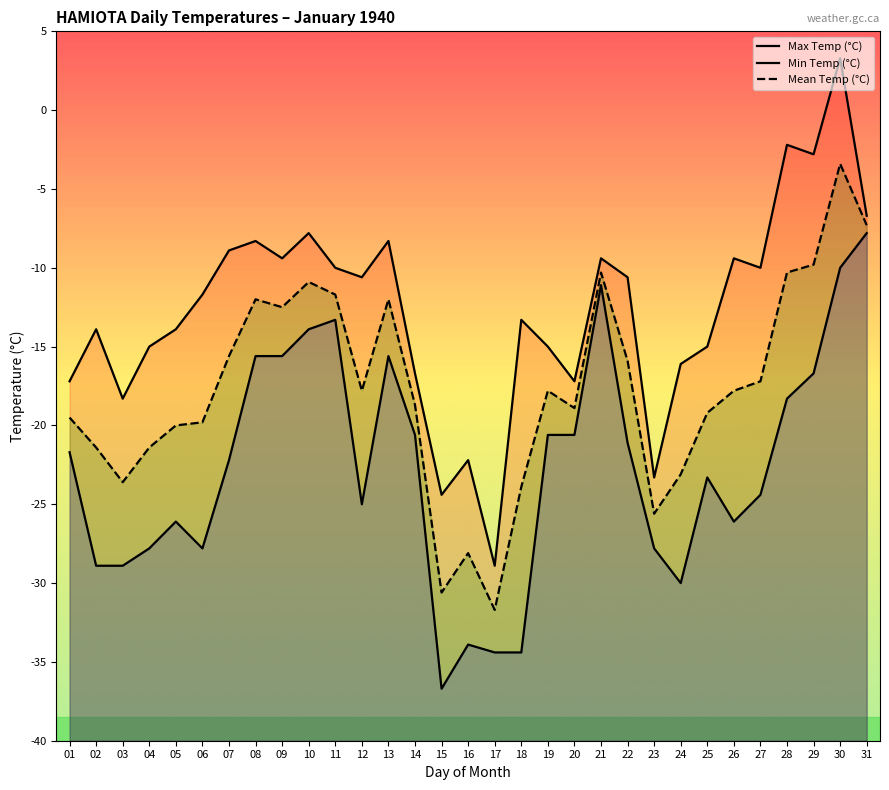

What is the difference between the maximum and second lowest values in the Min Temp (°C) series?

26.6